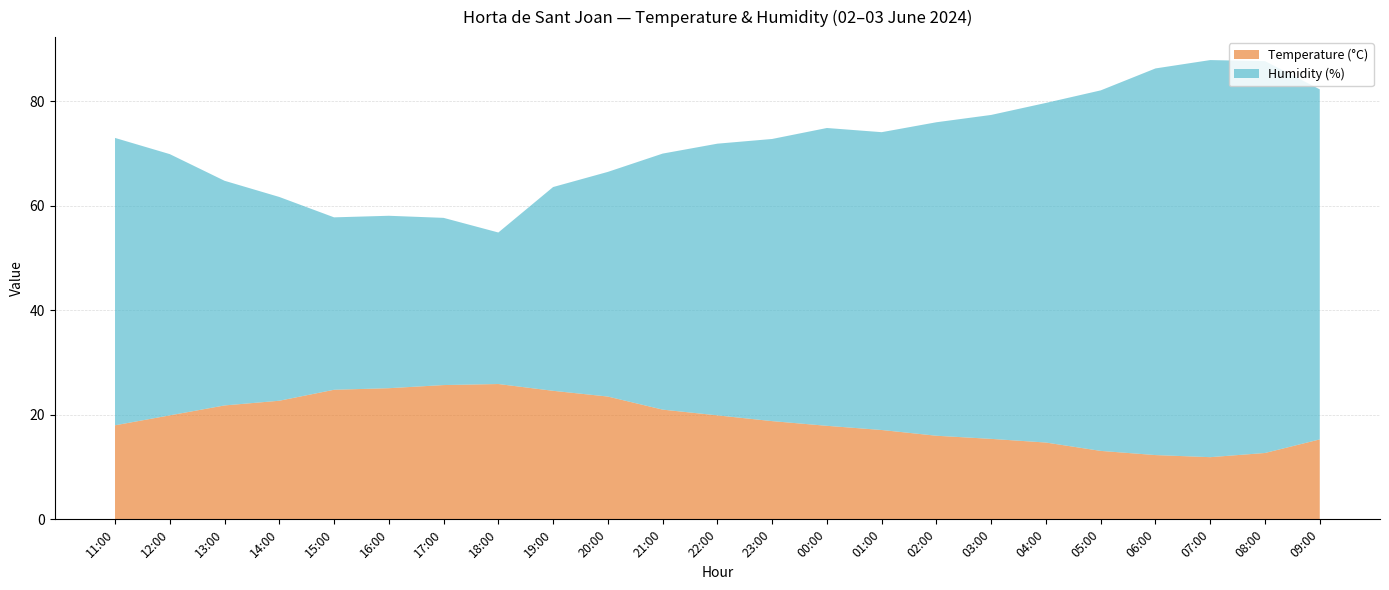

Reading left to right, transcribe all the data shown in this chart.

Temperature (°C): 11:00=18.0	12:00=19.9	13:00=21.8	14:00=22.7	15:00=24.8	16:00=25.1	17:00=25.7	18:00=25.9	19:00=24.6	20:00=23.5	21:00=21.0	22:00=19.9	23:00=18.8	00:00=17.9	01:00=17.1	02:00=16.0	03:00=15.4	04:00=14.7	05:00=13.1	06:00=12.3	07:00=11.9	08:00=12.7	09:00=15.3
Humidity (%): 11:00=55.0	12:00=50.0	13:00=43.0	14:00=39.0	15:00=33.0	16:00=33.0	17:00=32.0	18:00=29.0	19:00=39.0	20:00=43.0	21:00=49.0	22:00=52.0	23:00=54.0	00:00=57.0	01:00=57.0	02:00=60.0	03:00=62.0	04:00=65.0	05:00=69.0	06:00=74.0	07:00=76.0	08:00=75.0	09:00=67.0